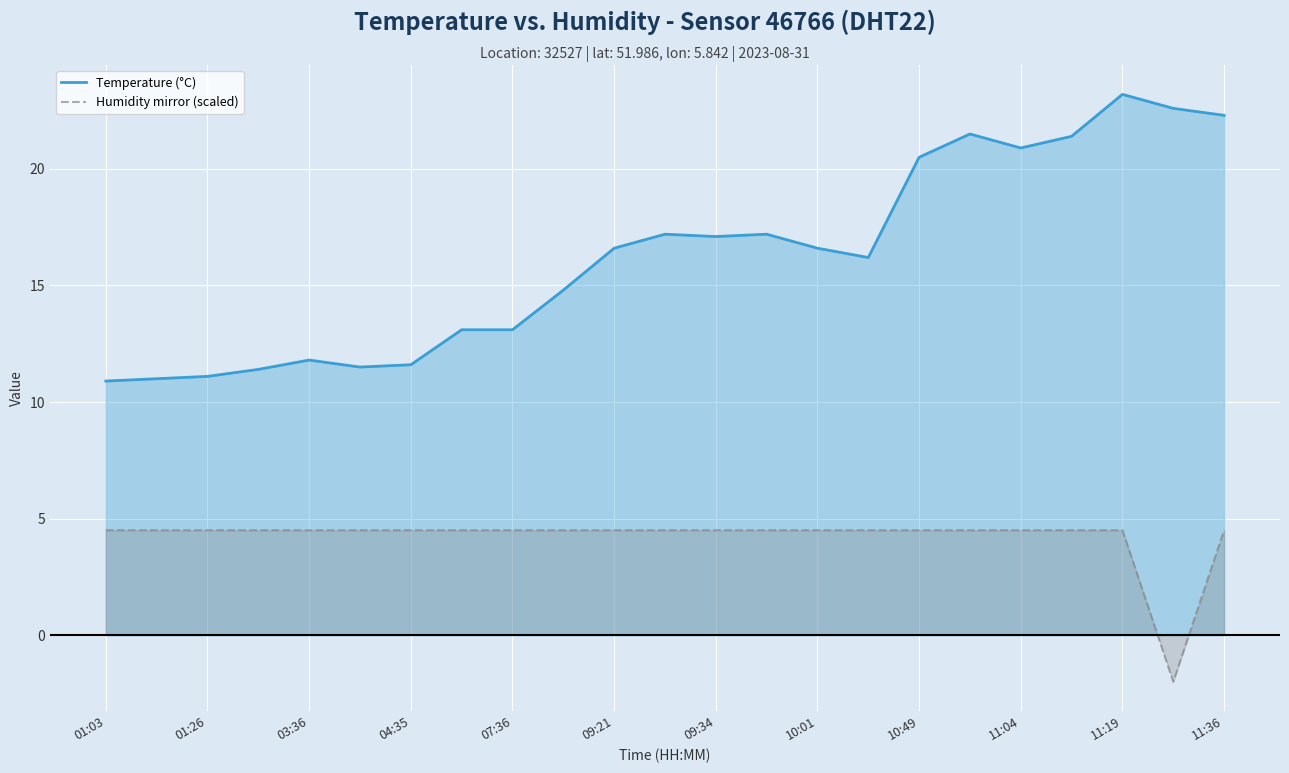

Which series has the largest total across all categories?

Temperature (°C)